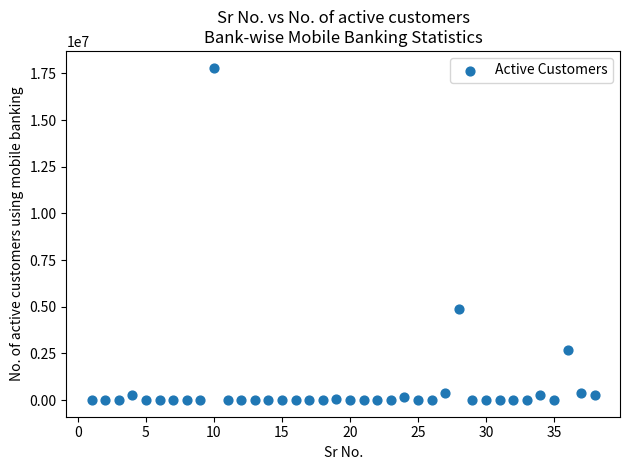

What Y value in the scatter plot is closest to 8904311?

4868445